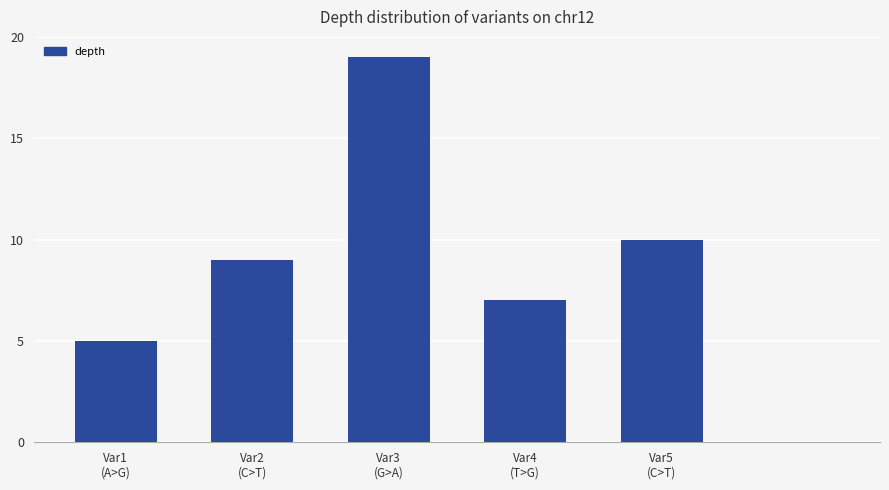

What is the greatest value displayed?

19